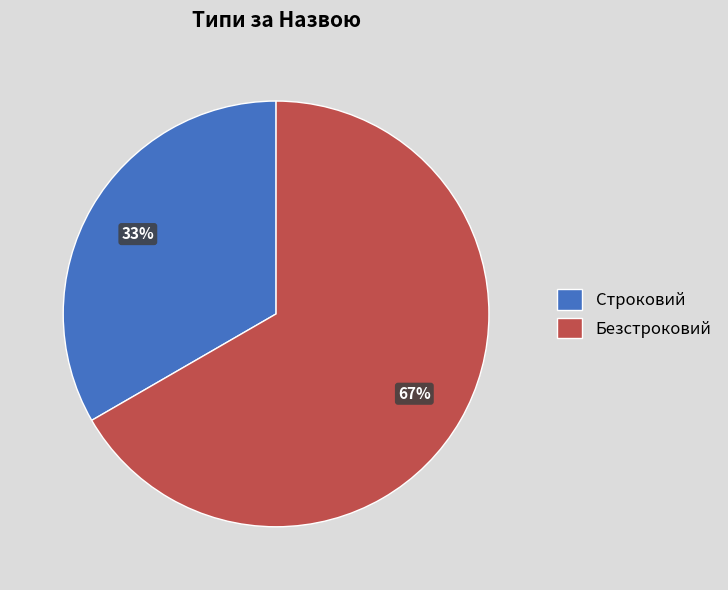

True or false: Безстроковий accounts for 67% of the total.

True